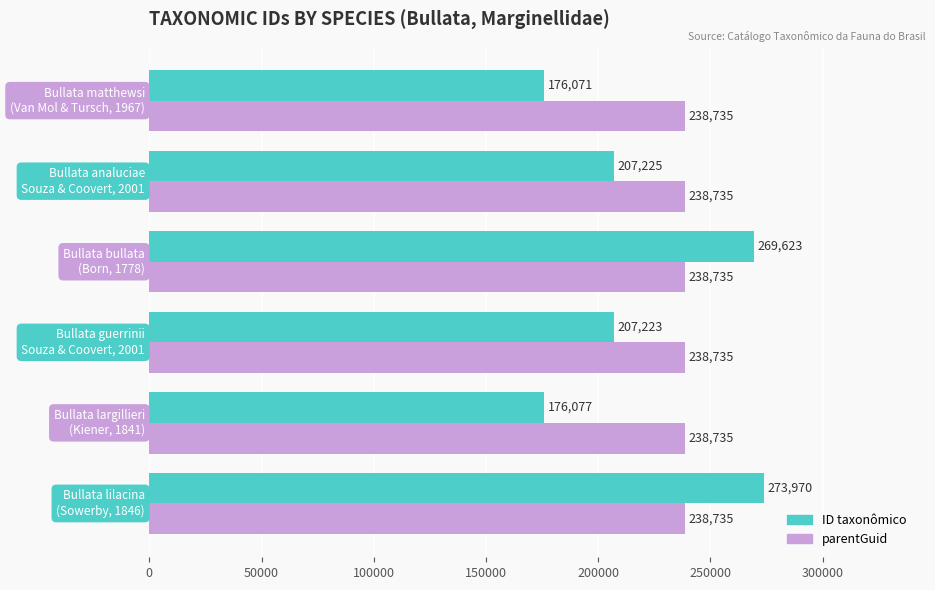

Which series has the widest spread of values?

ID taxonômico